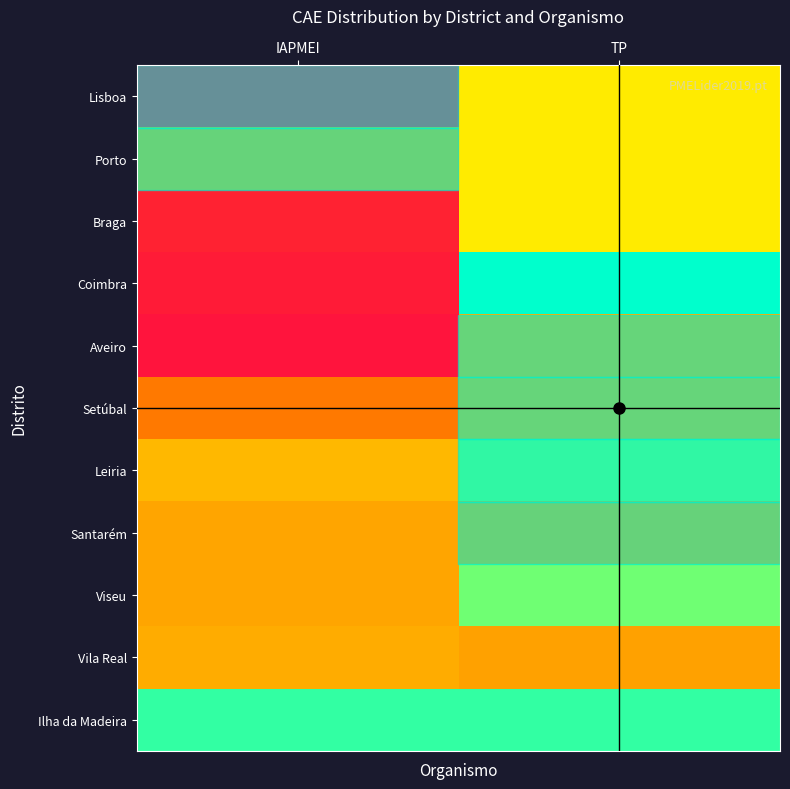

Rank the series at IAPMEI from highest to lowest value.

Ilha da Madeira, Leiria, Vila Real, Santarém, Viseu, Porto, Setúbal, Braga, Coimbra, Aveiro, Lisboa